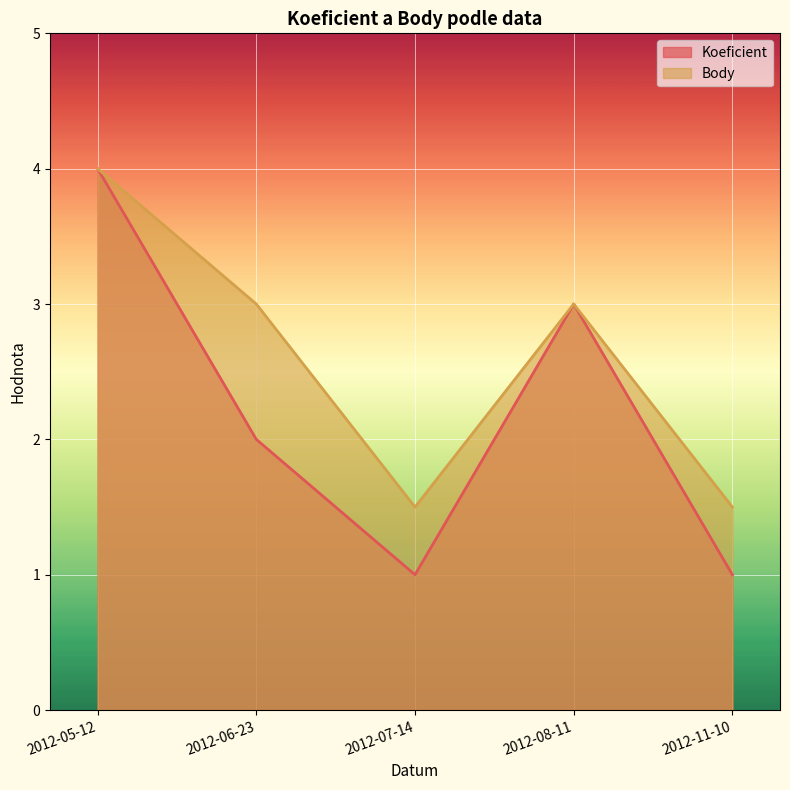

True or false: Koeficient and Body intersect in this chart.

False